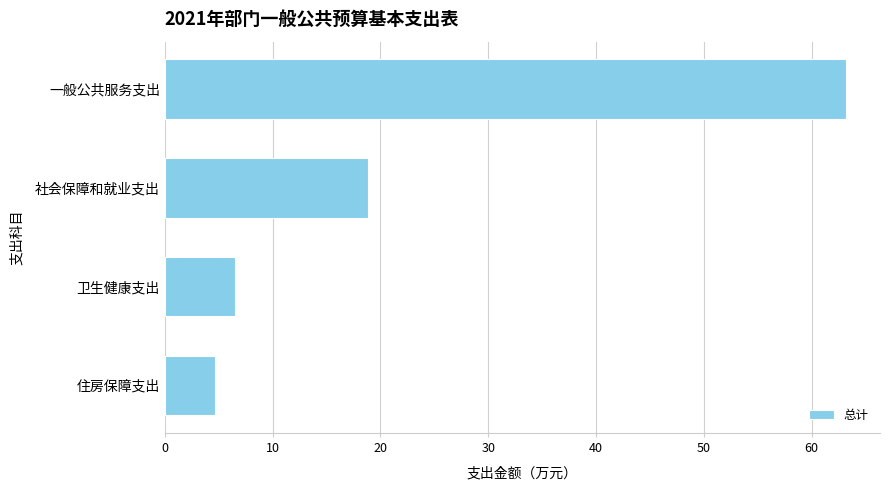

What is the maximum value shown in the chart?

63.2